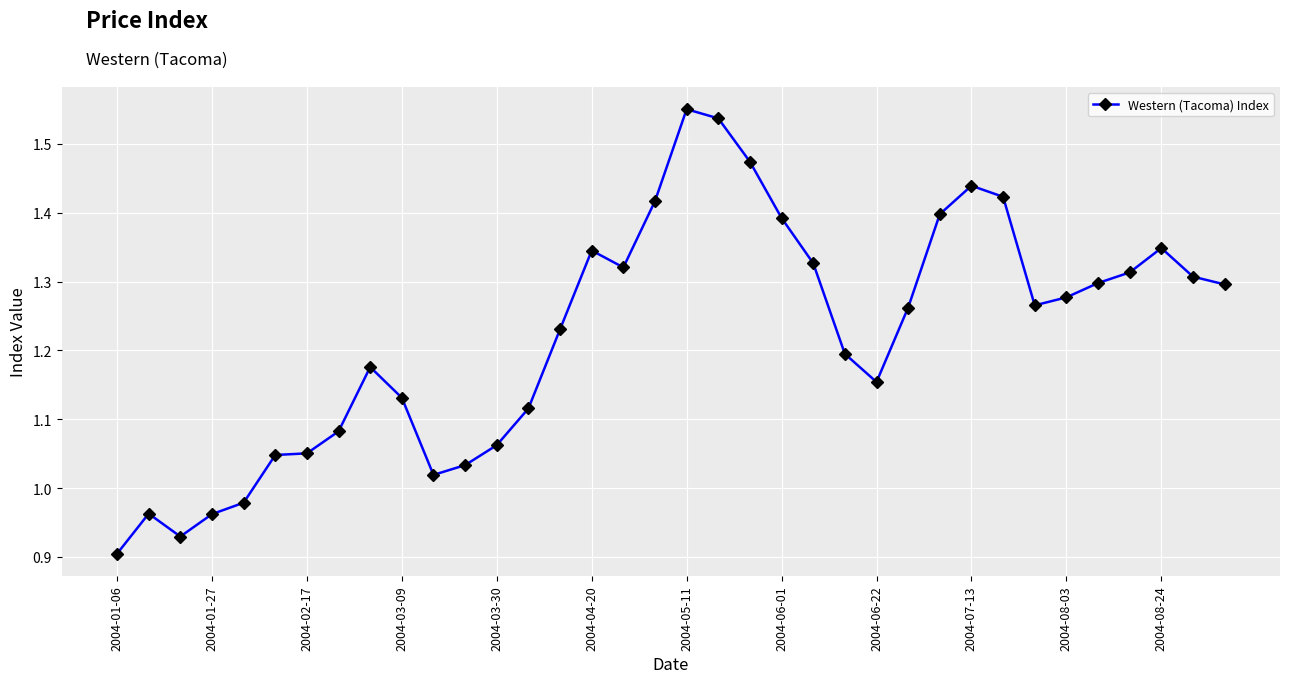

True or false: there are more than 0 points higher than both neighbors.

True